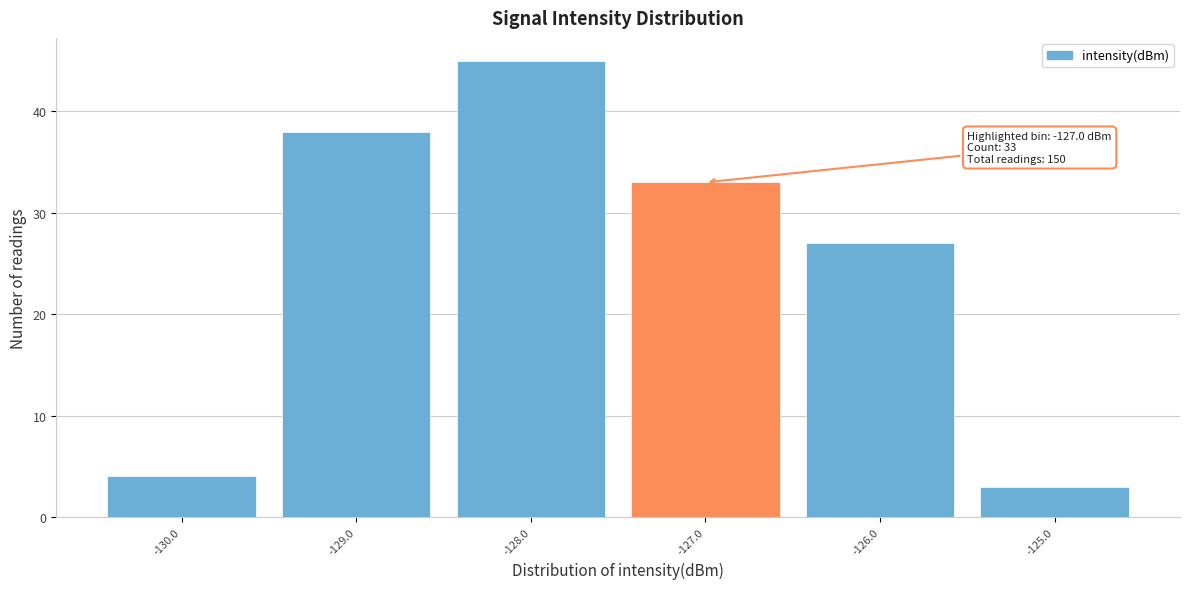

Which range on the x-axis has the tallest bar?

-128.5 to -127.5